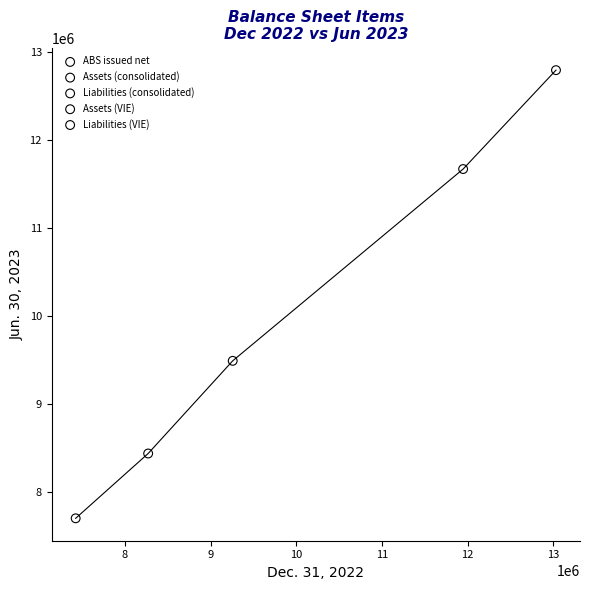

Which series contains the lowest Y value?

ABS issued net